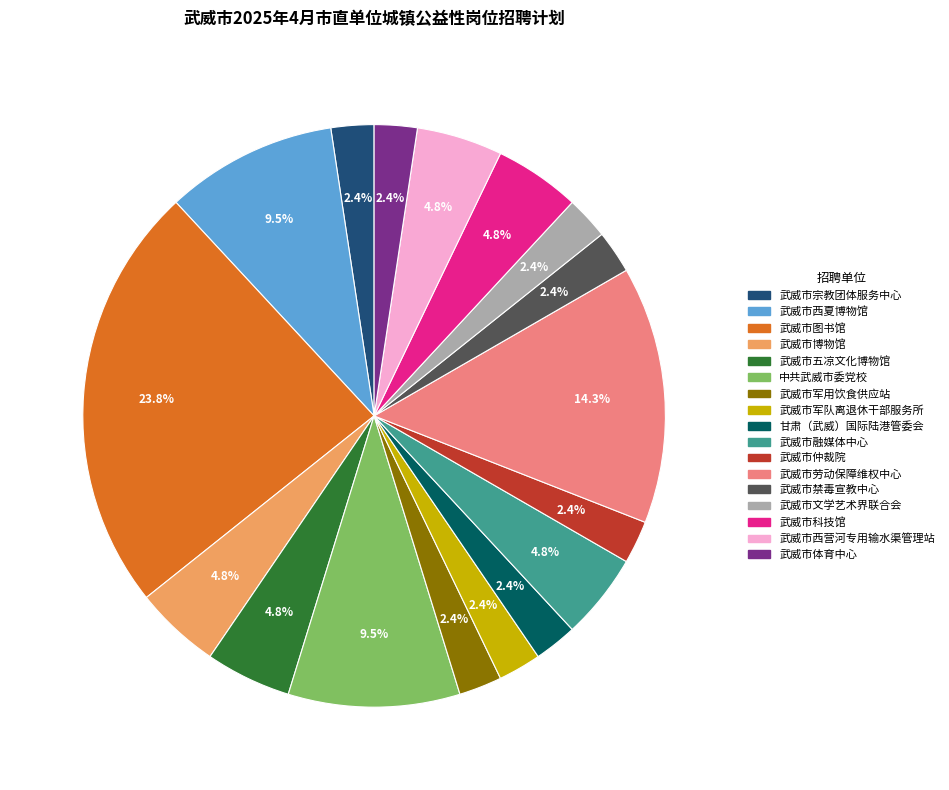

Is there any slice that represents more than half of the pie?

No